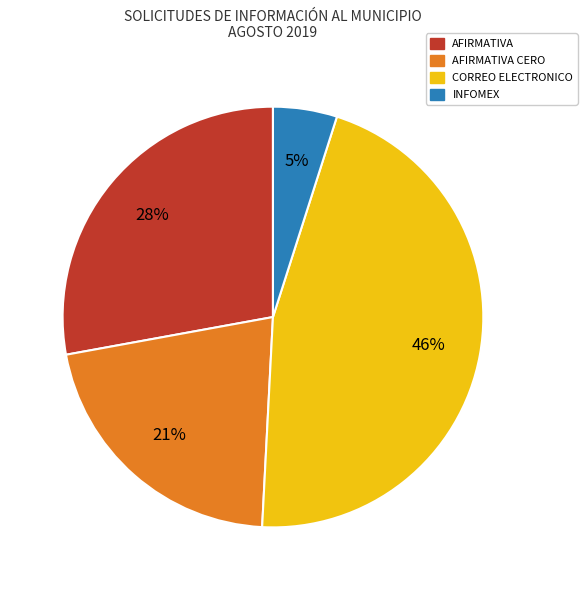

To the nearest percent, what is the average slice percentage?

25%